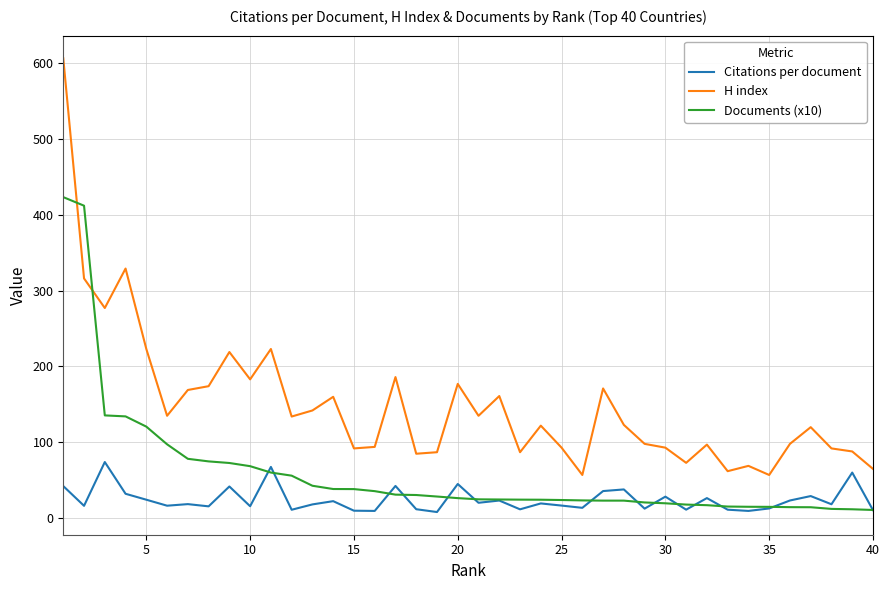

What is the greatest value displayed?

606.0